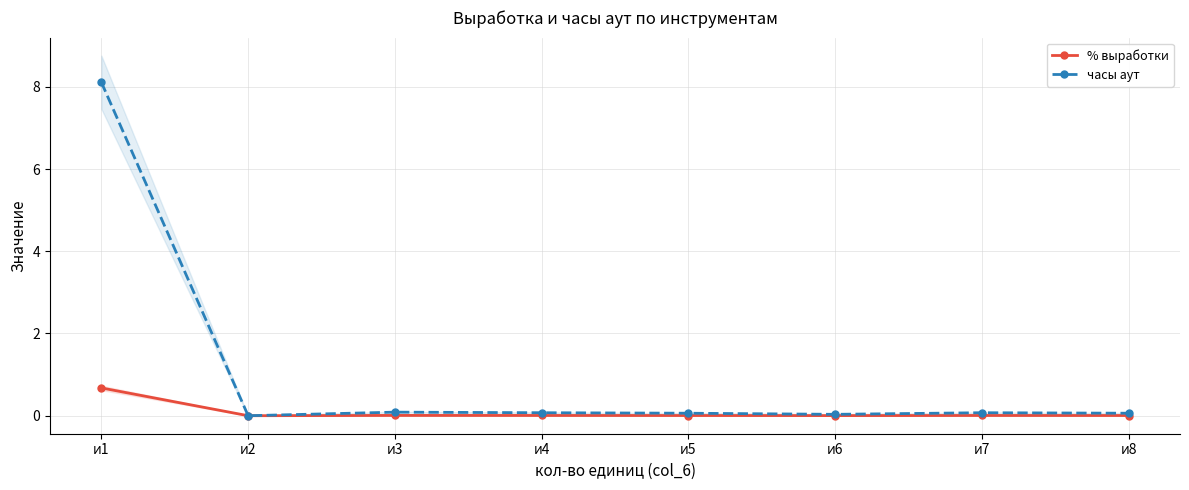

How many positive values does the % выработки series have?

7